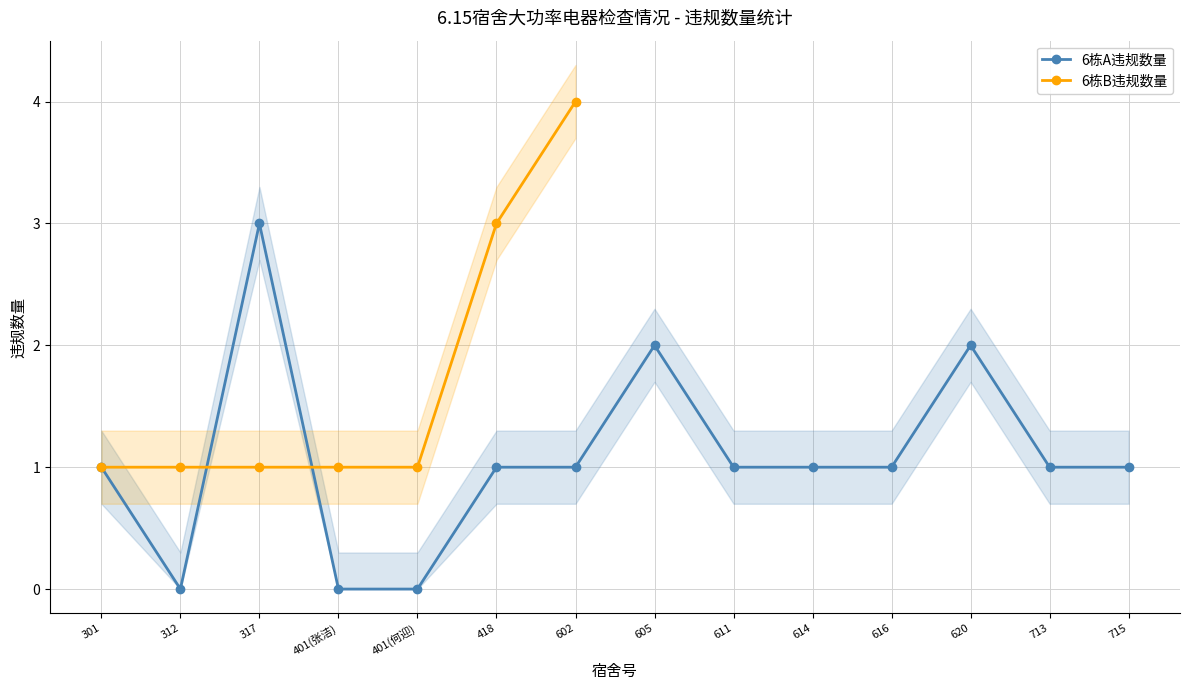

What is the highest value of the 6栋A违规数量 series?

3